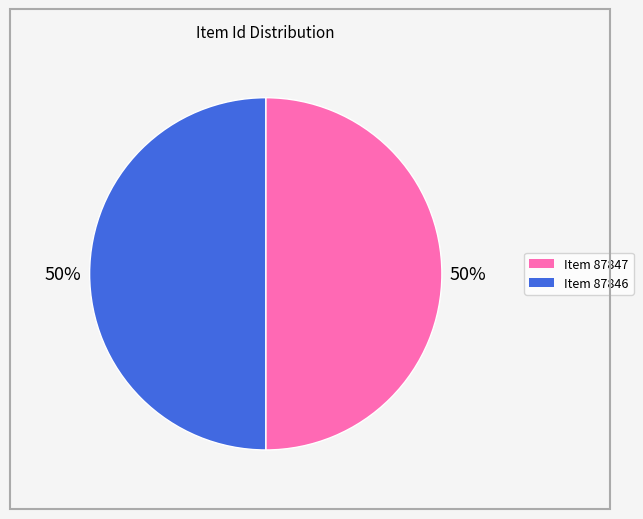

What is the ratio of the value at Item 87846 to the value at Item 87847?

1.0